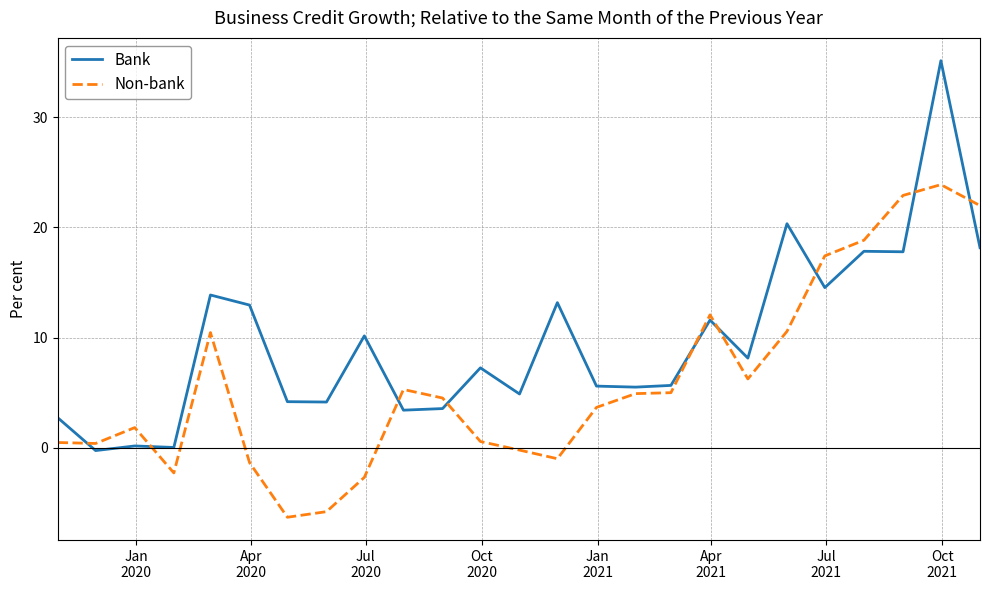

What is the difference between the maximum and minimum values in the Bank series?

35.3